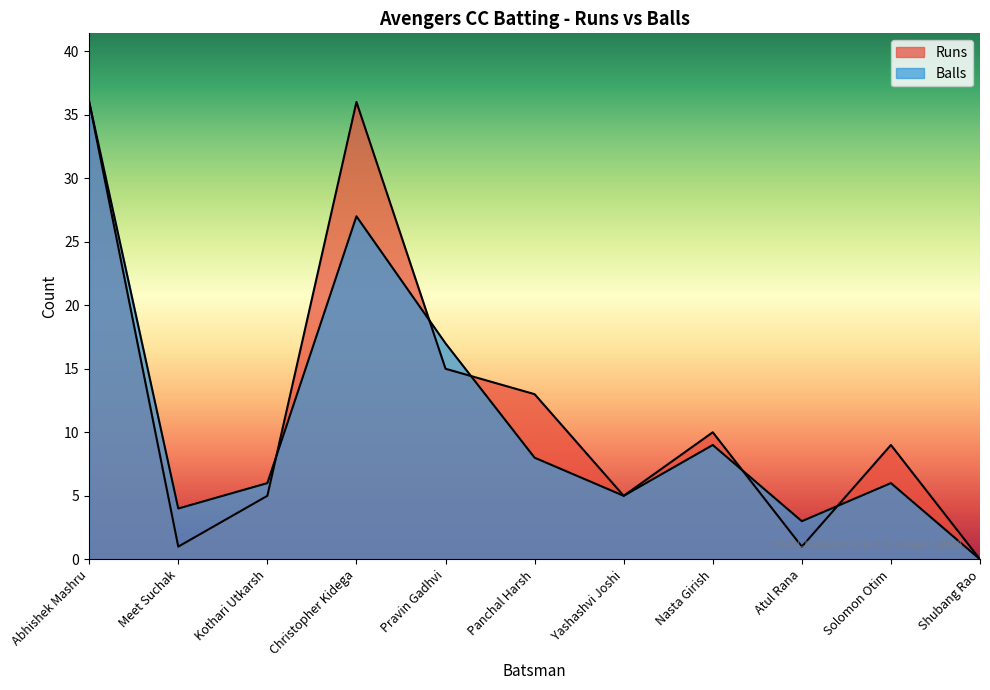

Does the chart display data point markers on the line(s)?

No